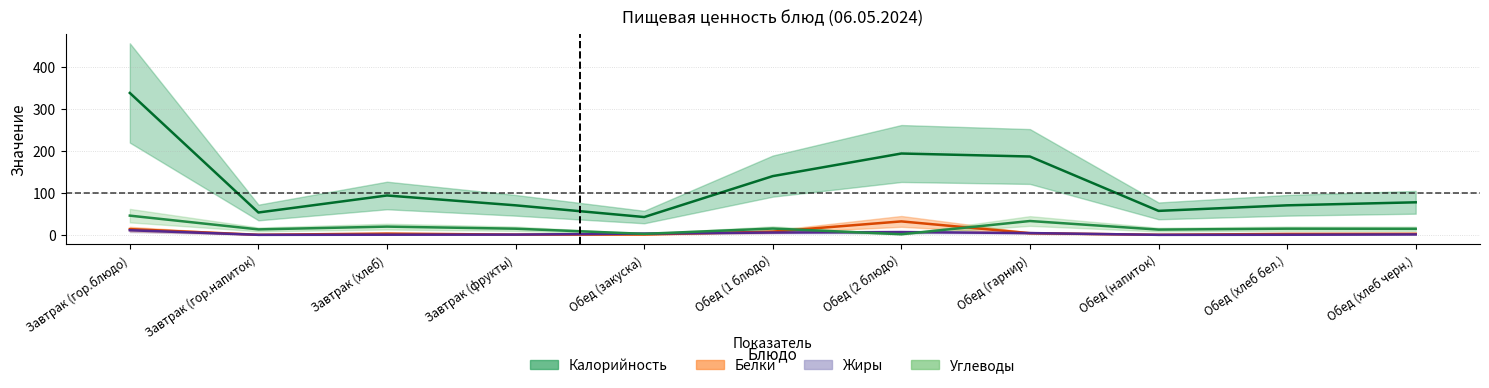

Reading left to right, extract all data points from this chart.

Калорийность: 338.8	53.4	94.0	70.5	42.5	140.2	194.2	187.0	57.2	70.5	77.7
Белки: 13.7	0.2	3.0	0.6	0.9	7.7	32.2	4.0	0.2	2.3	2.5
Жиры: 11.0	0.1	0.3	0.6	3.1	5.5	6.6	4.3	0.1	0.2	1.0
Углеводы: 45.9	13.0	19.7	14.7	2.4	15.1	1.5	33.1	12.6	14.8	14.5